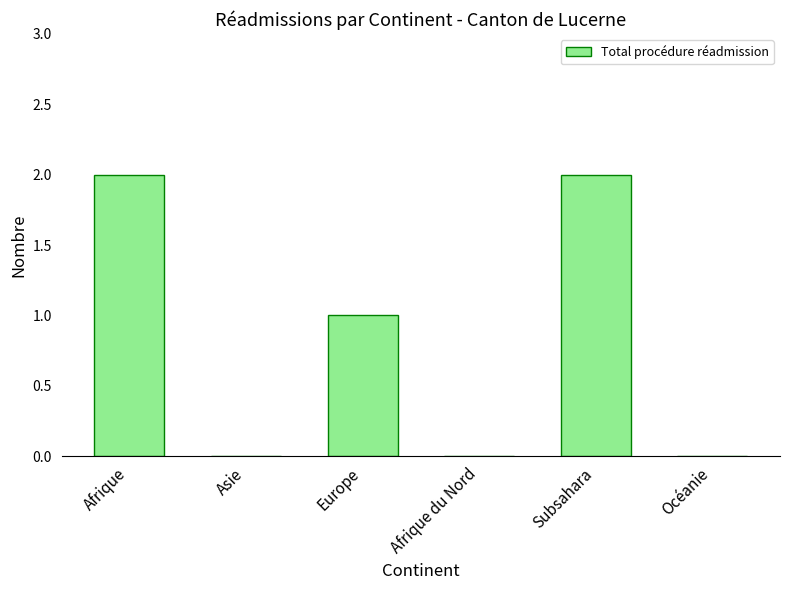

Is it true that the value at Subsahara is 1?

False